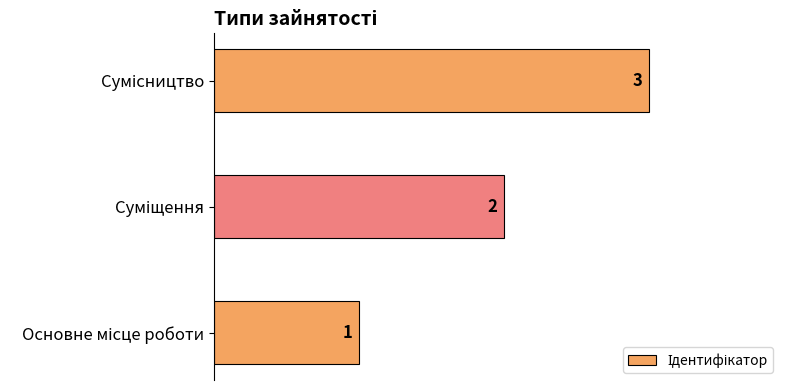

What is the minimum value shown in the chart?

1